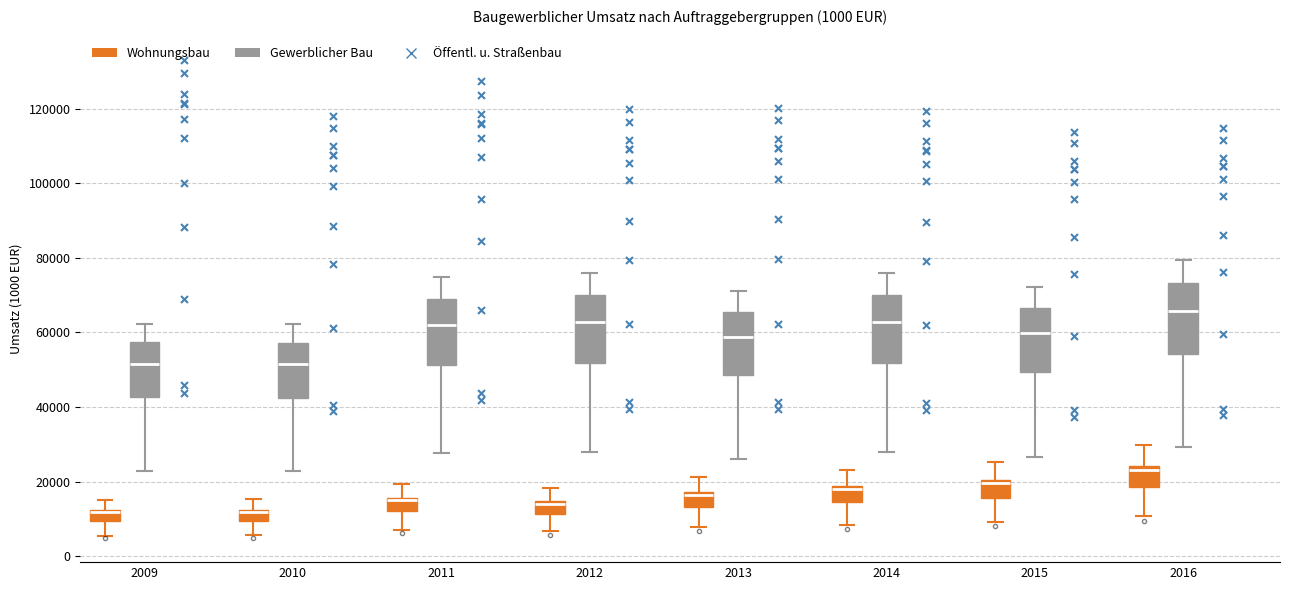

Where is the upper edge of the box for 2013 (Wohnungsbau) on the y-axis? The values are not printed on the chart, so give them approximately, as read against the axis.

18000